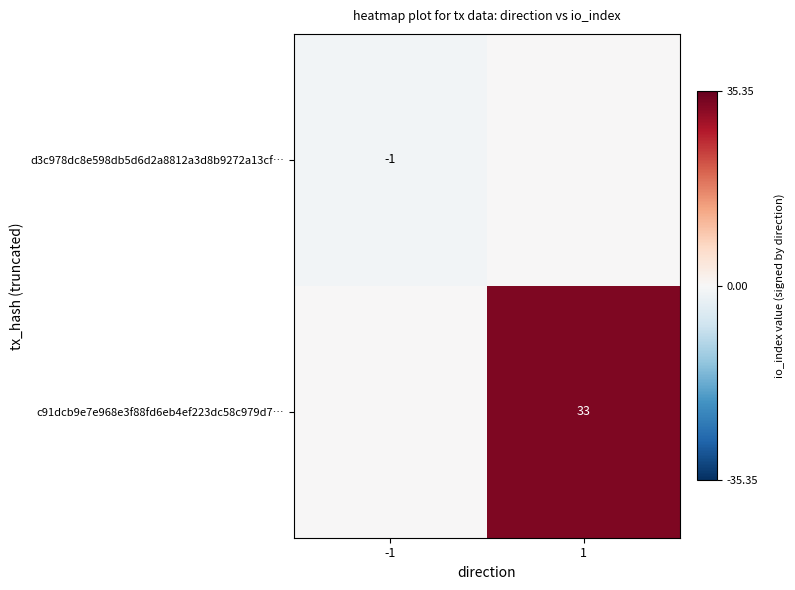

Is it true that d3c978dc8e598db5d6d2a8812a3d8b9272a13cf… equals -2 at -1?

False